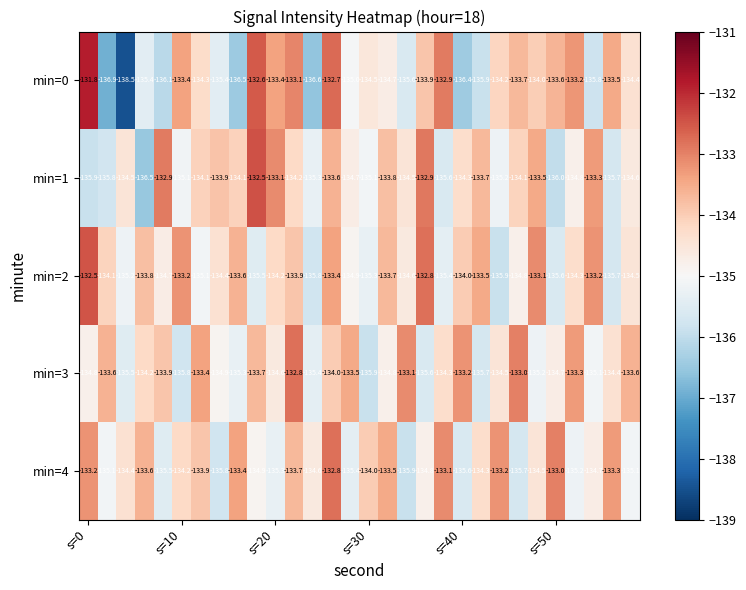

What is the difference between the second highest and minimum values in the min=4 series?

2.9